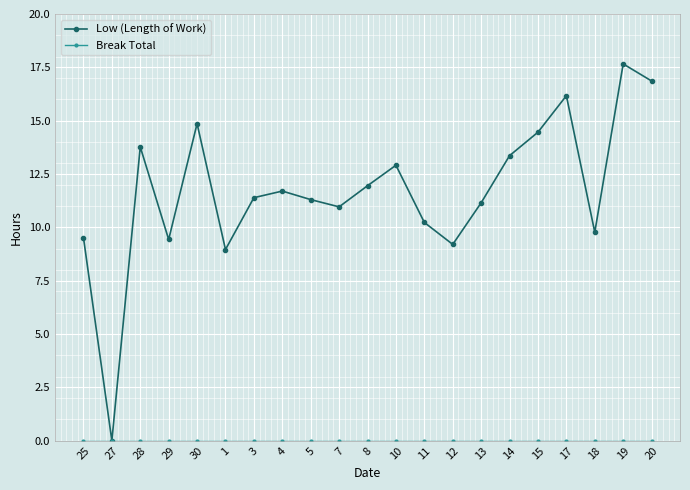

What is the label of the 20th point from the left?

19